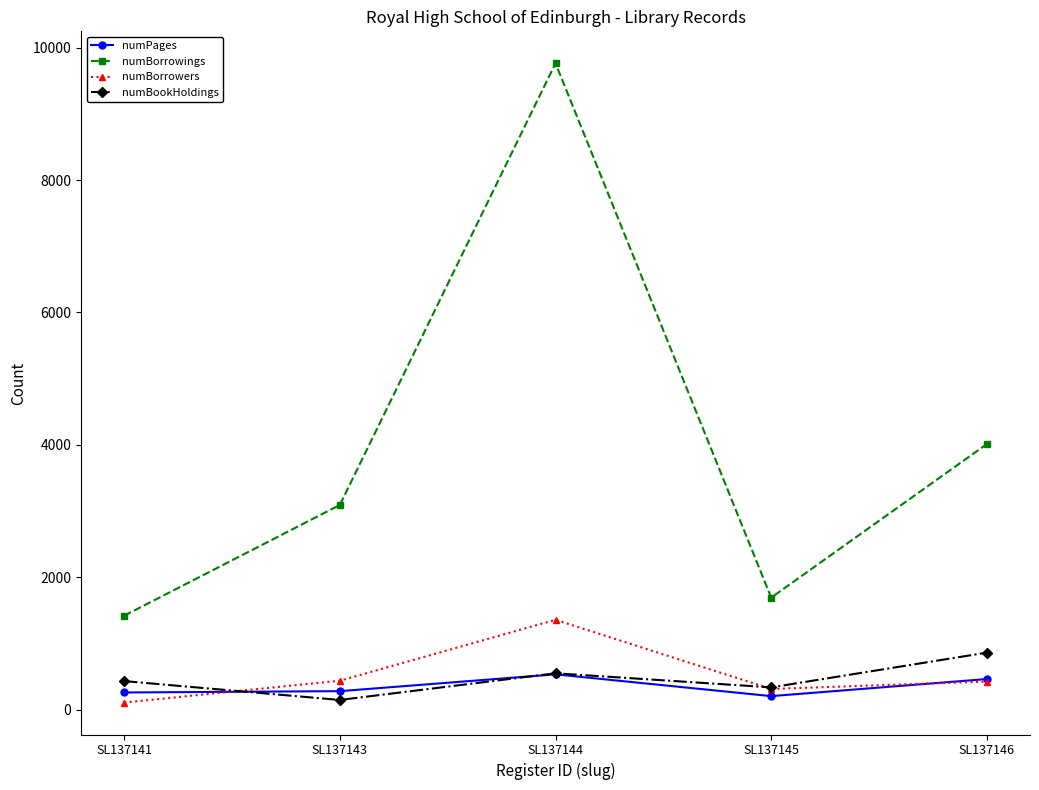

What is the spread (max minus min) of values at SL137145?

1488